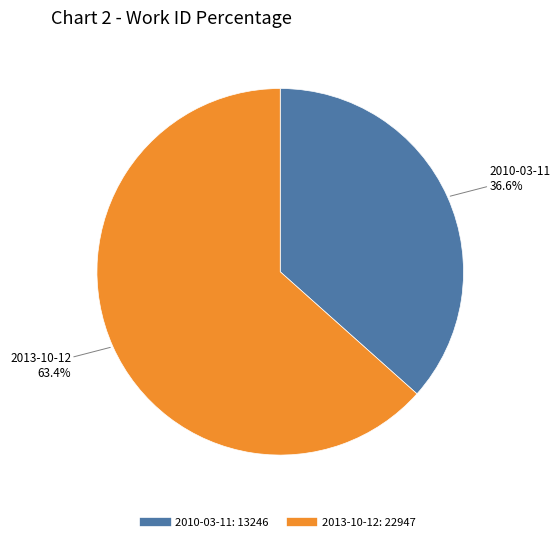

To the nearest percent, what percentage of the pie is 2010-03-11?

37%